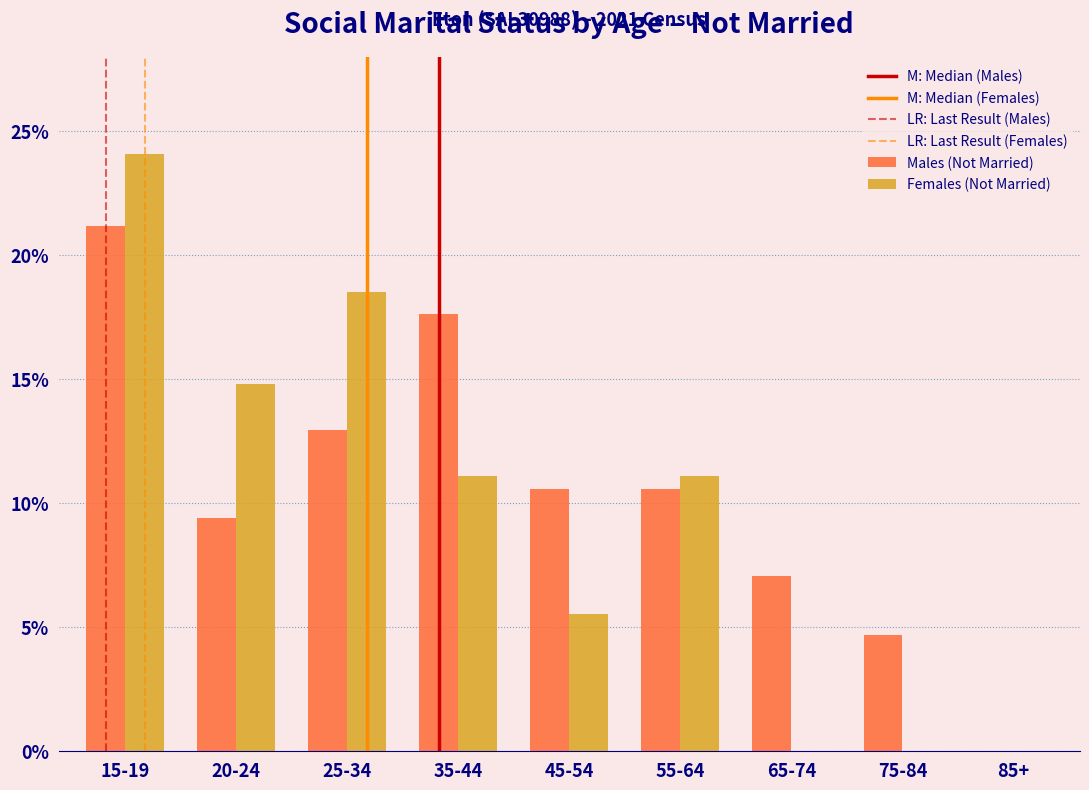

Reading right to left, transcribe all the data shown in this chart.

Males (Not Married): 85+=0.0	75-84=4.7	65-74=7.1	55-64=10.6	45-54=10.6	35-44=17.6	25-34=12.9	20-24=9.4	15-19=21.2
Females (Not Married): 85+=0.0	75-84=0.0	65-74=0.0	55-64=11.1	45-54=5.6	35-44=11.1	25-34=18.5	20-24=14.8	15-19=24.1